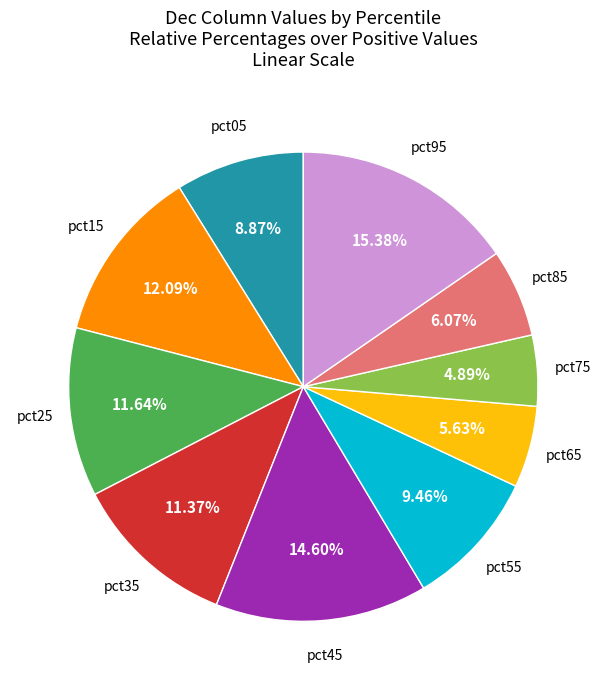

How many slices are in this pie chart?

10